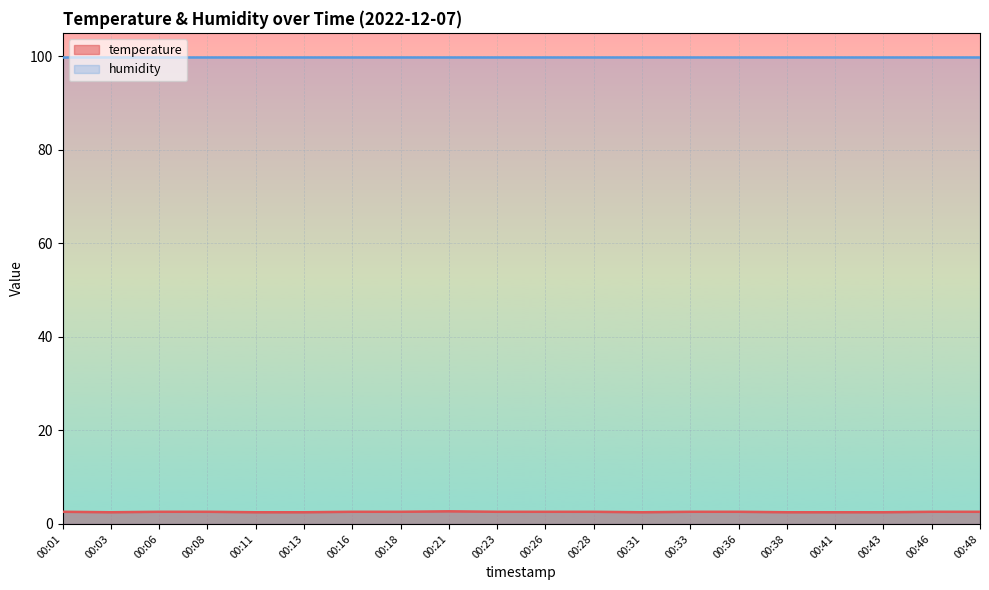

How many lines are shown in the chart?

2